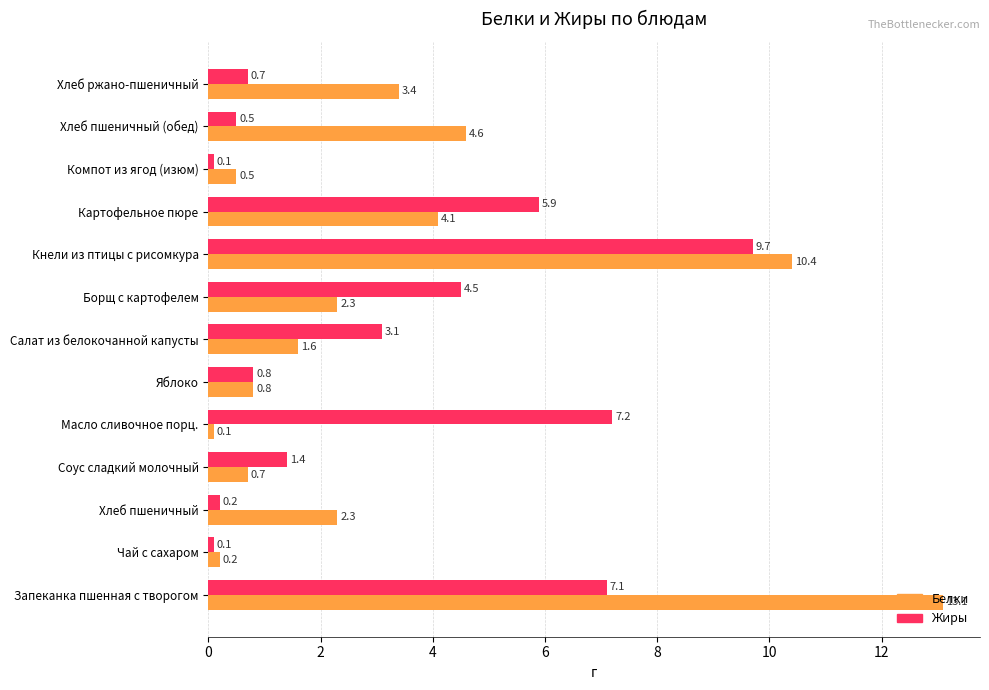

Where is Жиры nearest to the value 4?

Борщ с картофелем